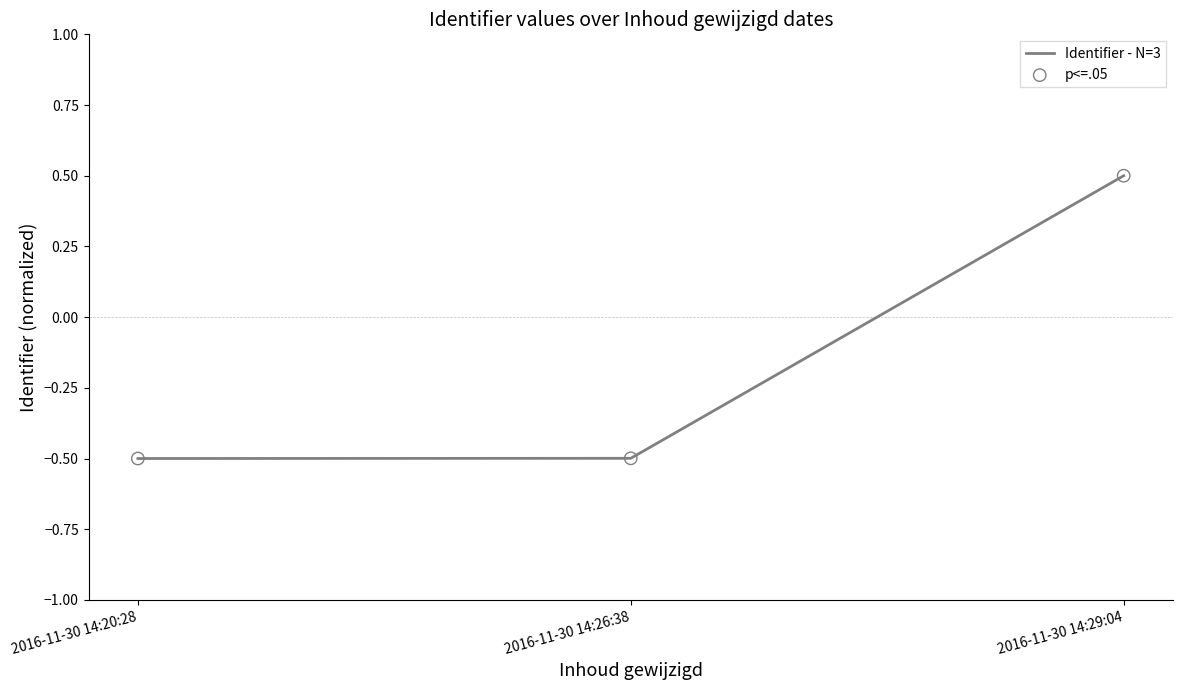

Which has a higher value, 2016-11-30 14:29:04 or 2016-11-30 14:20:28?

2016-11-30 14:29:04